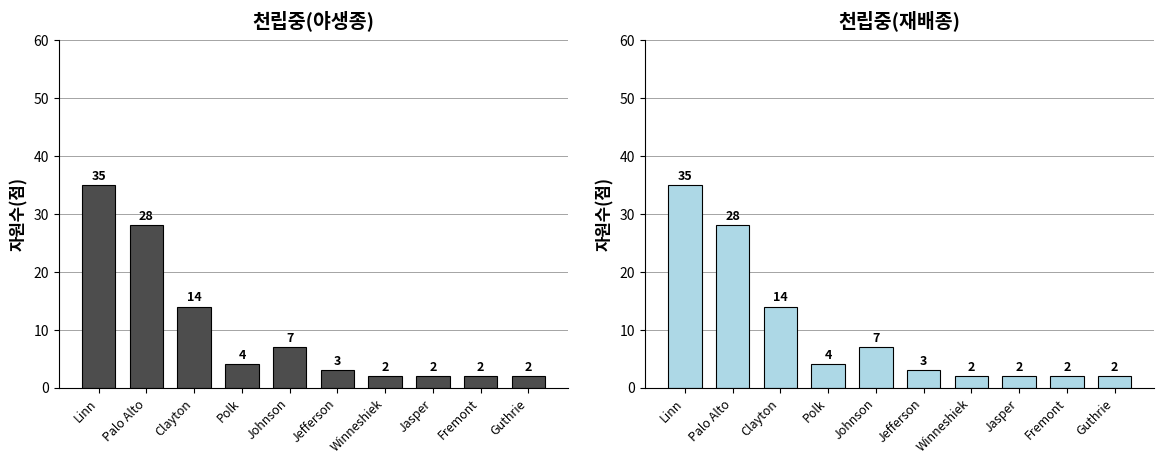

Which has a higher value, Winneshiek or Jasper?

Winneshiek